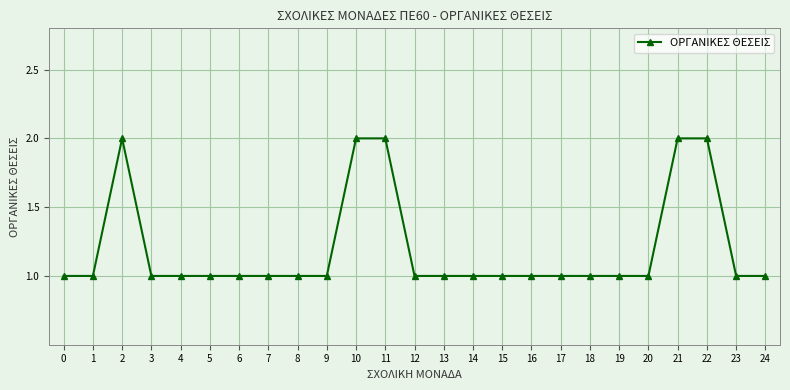

How many lines are shown in the chart?

1